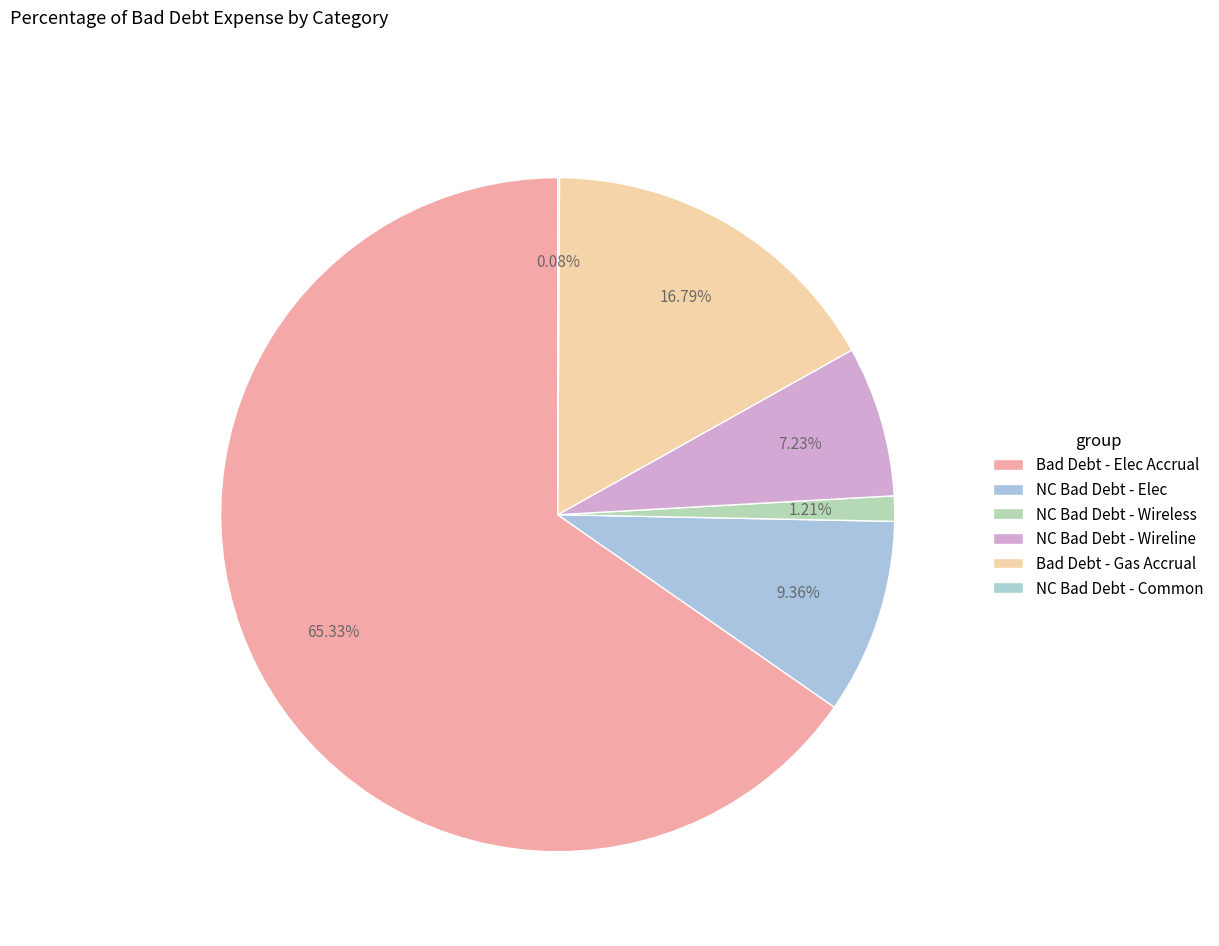

To the nearest percent, what is the average slice percentage?

17%